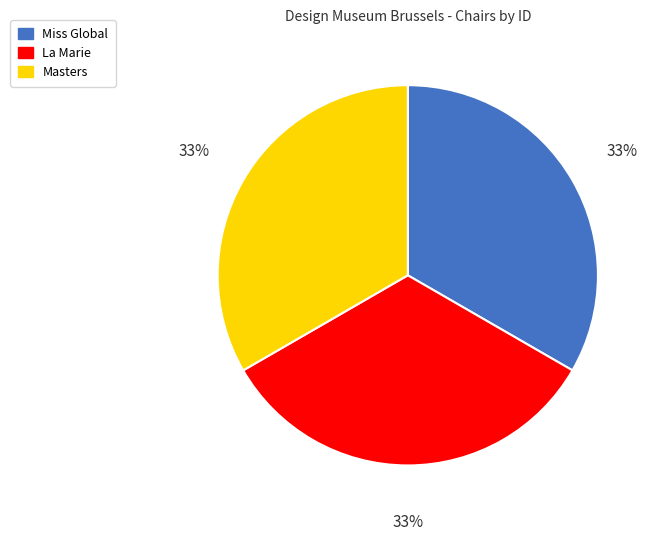

True or false: Miss Global accounts for 33% of the total.

True